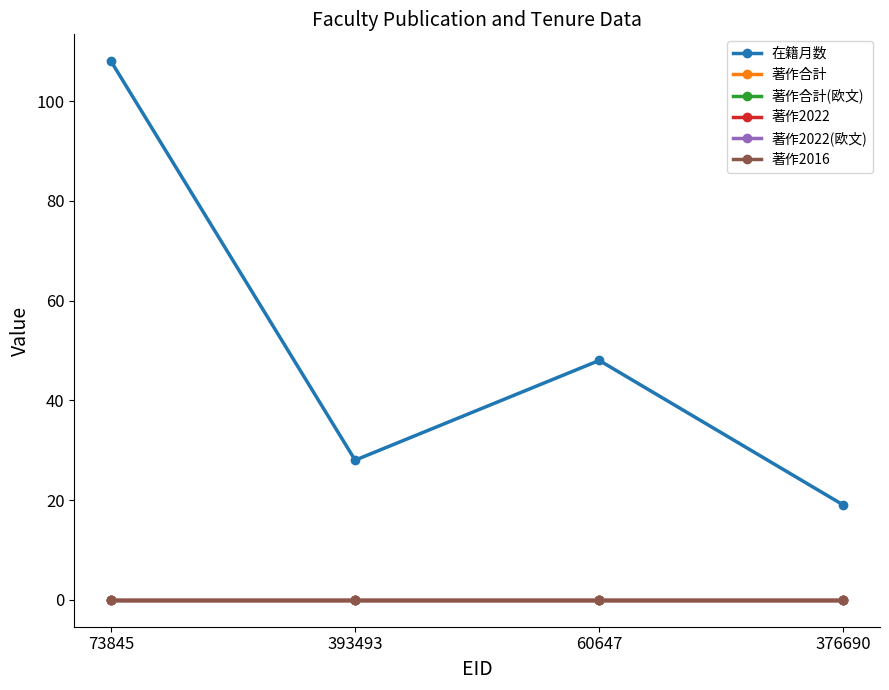

How many lines are shown in the chart?

6